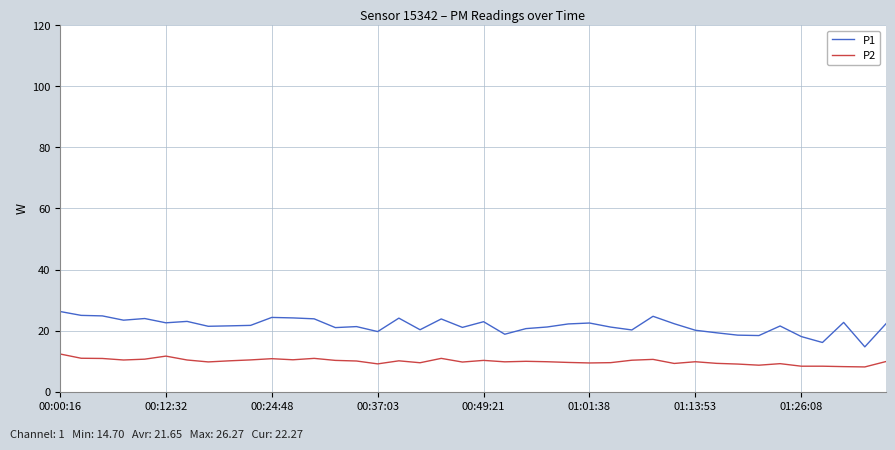

What is the maximum value shown in the chart?

26.3